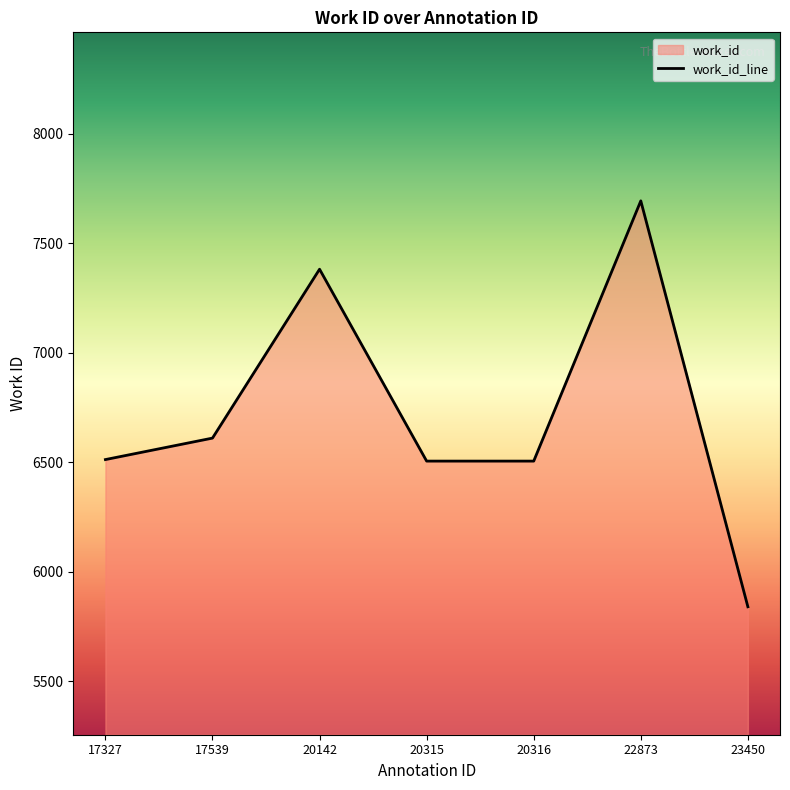

How many interior local peaks (higher than both neighbors) does the data have?

2